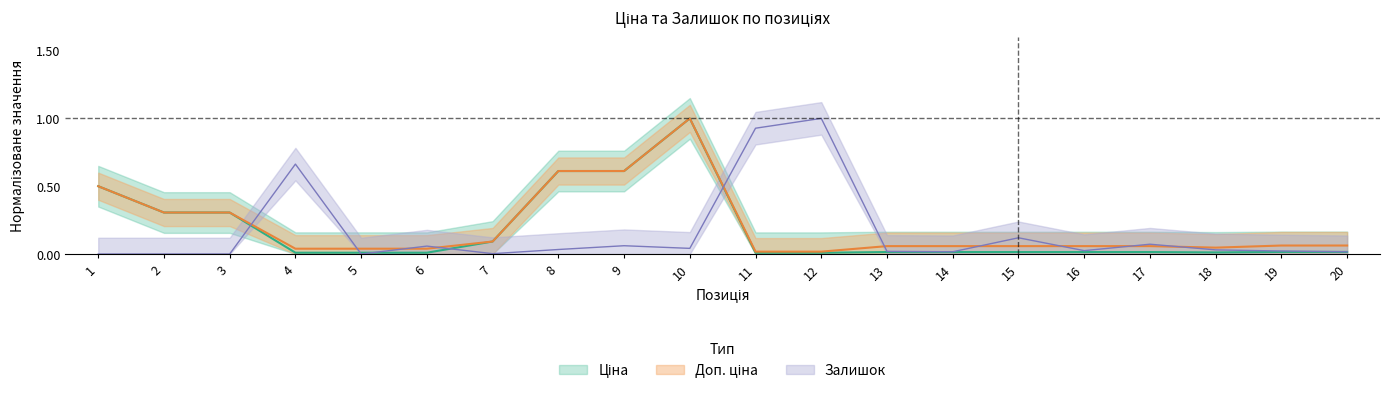

What is the difference between the maximum and second lowest values in the Доп. ціна series?

1.0